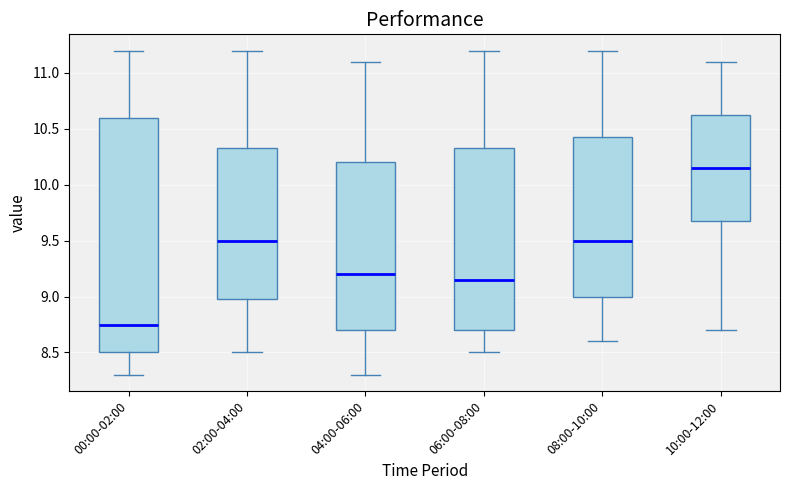

Reading left to right, read every box against the y-axis: the position of its median line, the range the box covers, and the ends of its whiskers. The values are not printed on the chart, so give them approximately, as read against the axis.

00:00-02:00: median 8.75, box 8.50 to 10.60, whiskers 8.30 to 11.20
02:00-04:00: median 9.50, box 9.00 to 10.35, whiskers 8.50 to 11.20
04:00-06:00: median 9.20, box 8.70 to 10.20, whiskers 8.30 to 11.10
06:00-08:00: median 9.15, box 8.70 to 10.35, whiskers 8.50 to 11.20
08:00-10:00: median 9.50, box 9.00 to 10.45, whiskers 8.60 to 11.20
10:00-12:00: median 10.15, box 9.70 to 10.65, whiskers 8.70 to 11.10